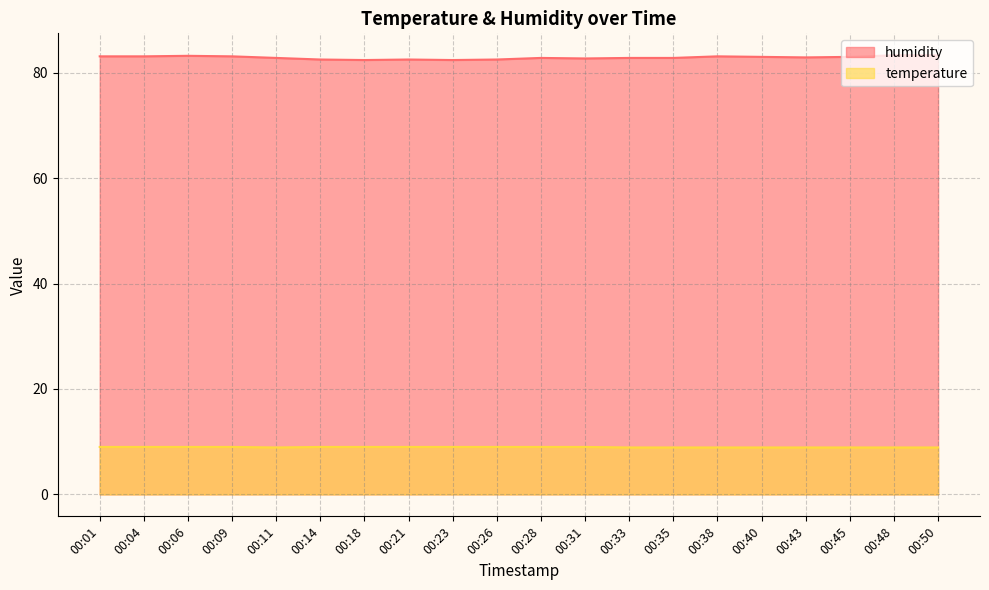

What is the value of the humidity point at the 6th from the left?

82.5